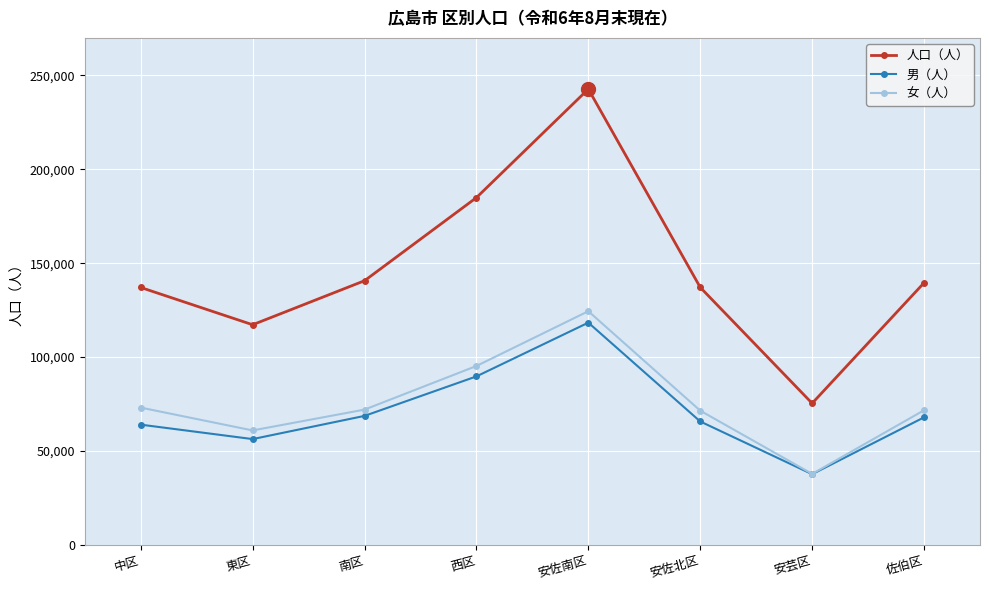

Is the value of 女（人） at 東区 greater than the value of 人口（人） at 東区?

No